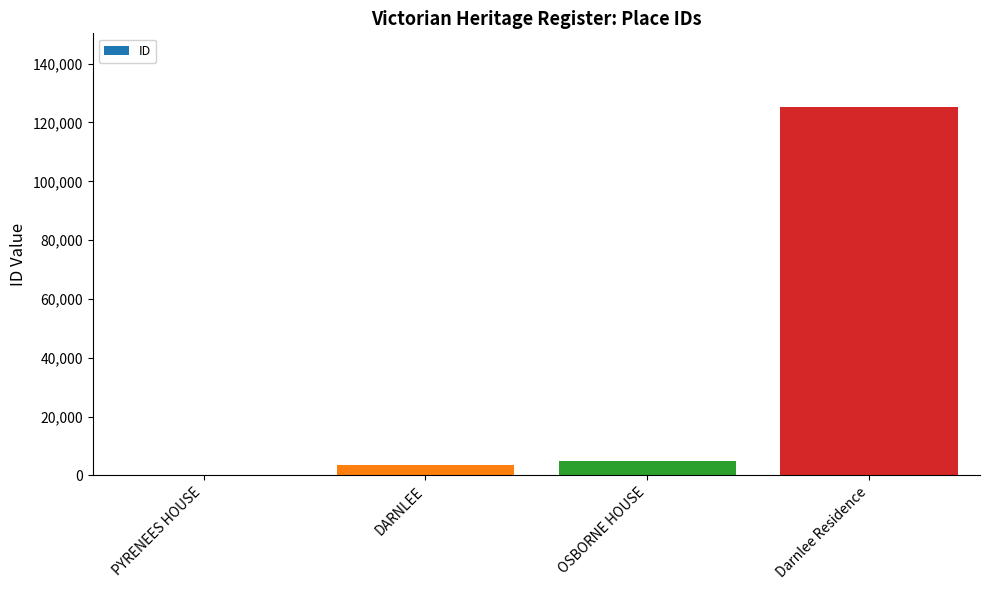

Does the chart contain stacked bars?

No